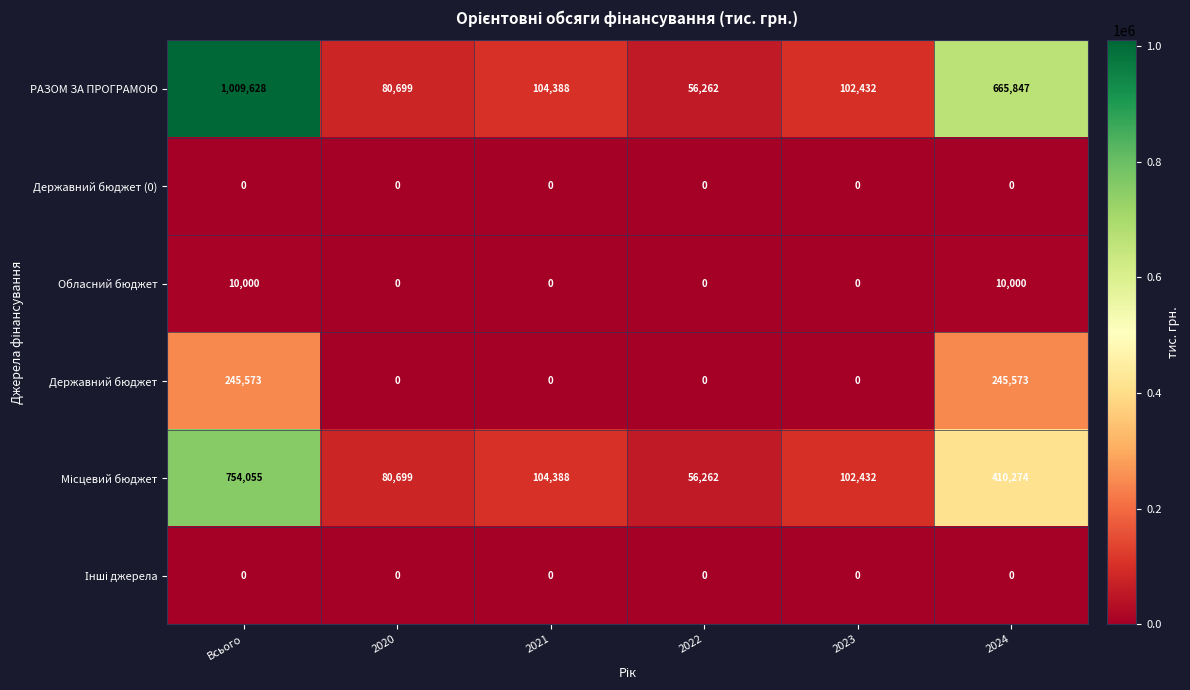

The value of РАЗОМ ЗА ПРОГРАМОЮ at 2021 is 104388. True or false?

True